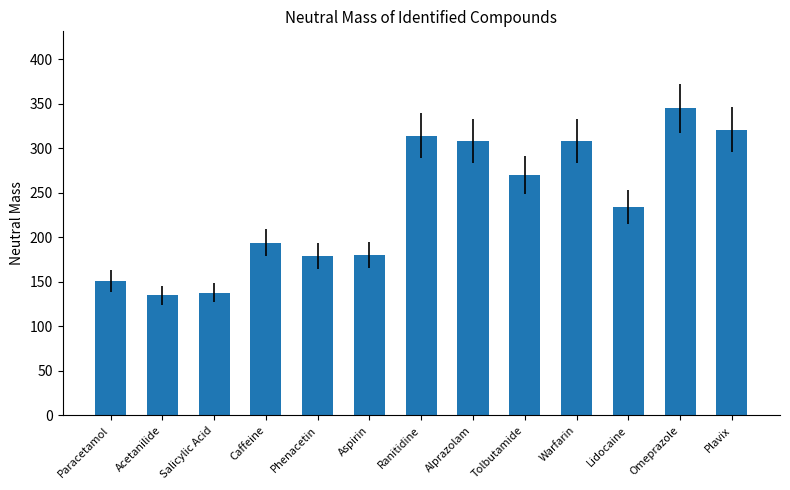

Does the chart contain any negative values?

No